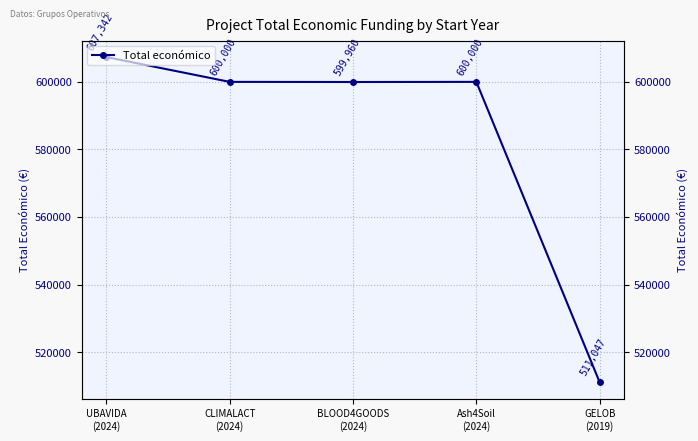

Which category has the highest value across all series?

UBAVIDA
(2024)